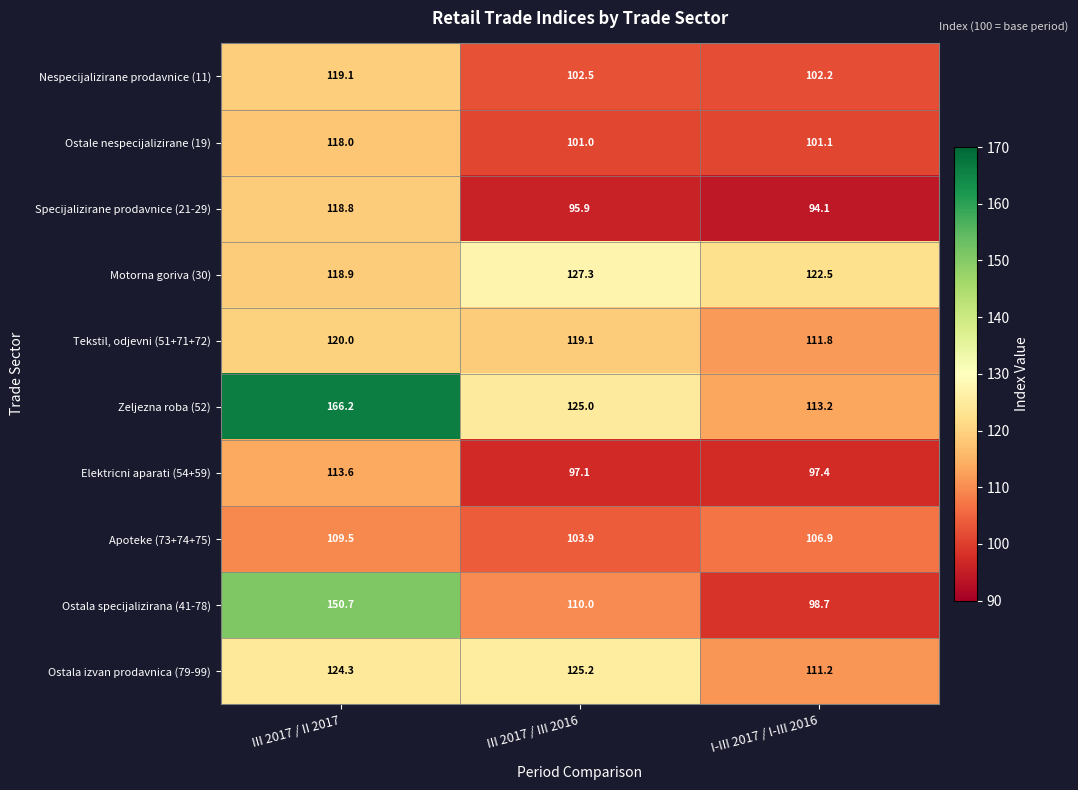

Reading right to left, what are all the values shown in this chart?

Nespecijalizirane prodavnice (11): 102.2	102.5	119.1
Ostale nespecijalizirane (19): 101.1	101.0	118.0
Specijalizirane prodavnice (21-29): 94.1	95.9	118.8
Motorna goriva (30): 122.5	127.3	118.9
Tekstil, odjevni (51+71+72): 111.8	119.1	120.0
Zeljezna roba (52): 113.2	125.0	166.2
Elektricni aparati (54+59): 97.4	97.1	113.6
Apoteke (73+74+75): 106.9	103.9	109.5
Ostala specijalizirana (41-78): 98.7	110.0	150.7
Ostala izvan prodavnica (79-99): 111.2	125.2	124.3